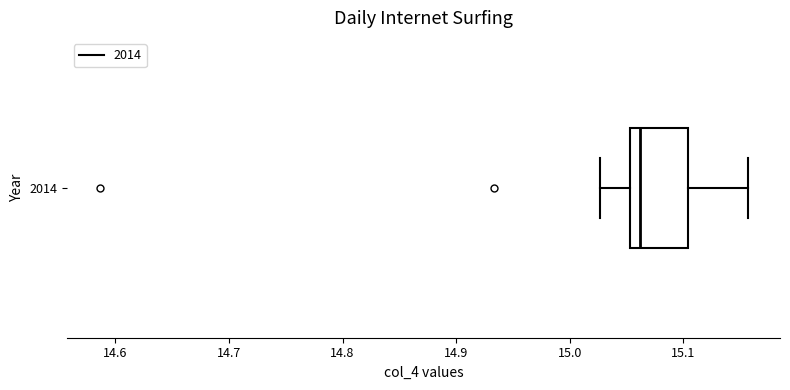

Read this box plot against the x-axis: the position of the median line, the range covered by the box, and the ends of both whiskers. The values are not printed on the chart, so give them approximately, as read against the axis.

median 15.06, box 15.05 to 15.10, whiskers 15.03 to 15.16